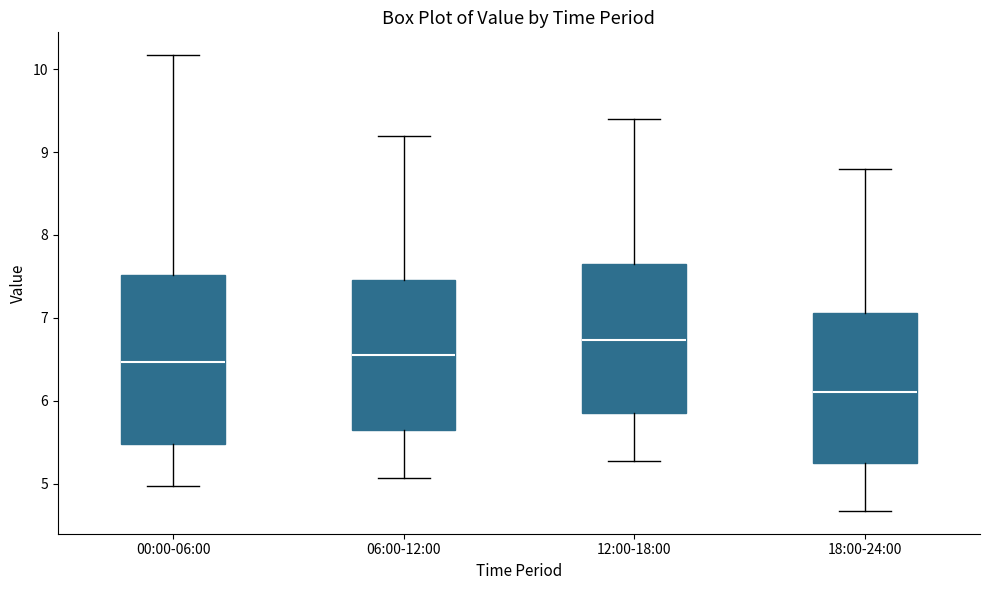

Reading left to right, read every box against the y-axis: the position of its median line, the range the box covers, and the ends of its whiskers. The values are not printed on the chart, so give them approximately, as read against the axis.

00:00-06:00: median 6.5, box 5.5 to 7.5, whiskers 5.0 to 10.2
06:00-12:00: median 6.6, box 5.7 to 7.5, whiskers 5.1 to 9.2
12:00-18:00: median 6.7, box 5.9 to 7.7, whiskers 5.3 to 9.4
18:00-24:00: median 6.1, box 5.3 to 7.1, whiskers 4.7 to 8.8